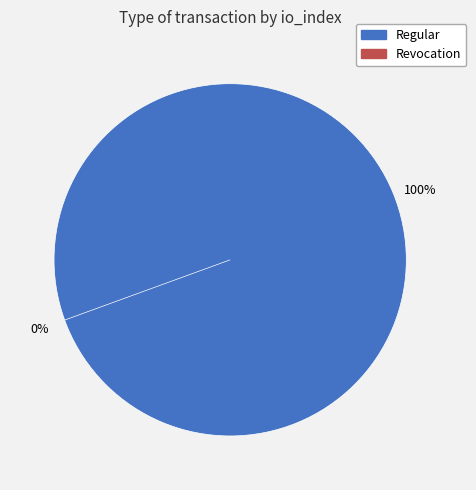

To the nearest percent, what is the average slice percentage?

50%